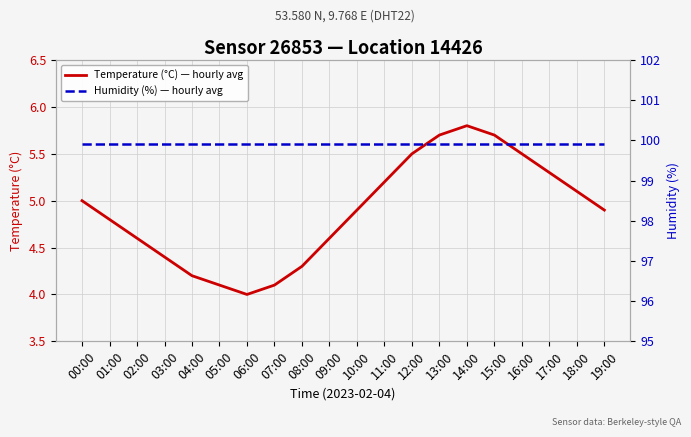

List the labels in order of Humidity (%) — hourly avg value, largest first.

00:00, 01:00, 02:00, 03:00, 04:00, 05:00, 06:00, 07:00, 08:00, 09:00, 10:00, 11:00, 12:00, 13:00, 14:00, 15:00, 16:00, 17:00, 18:00, 19:00